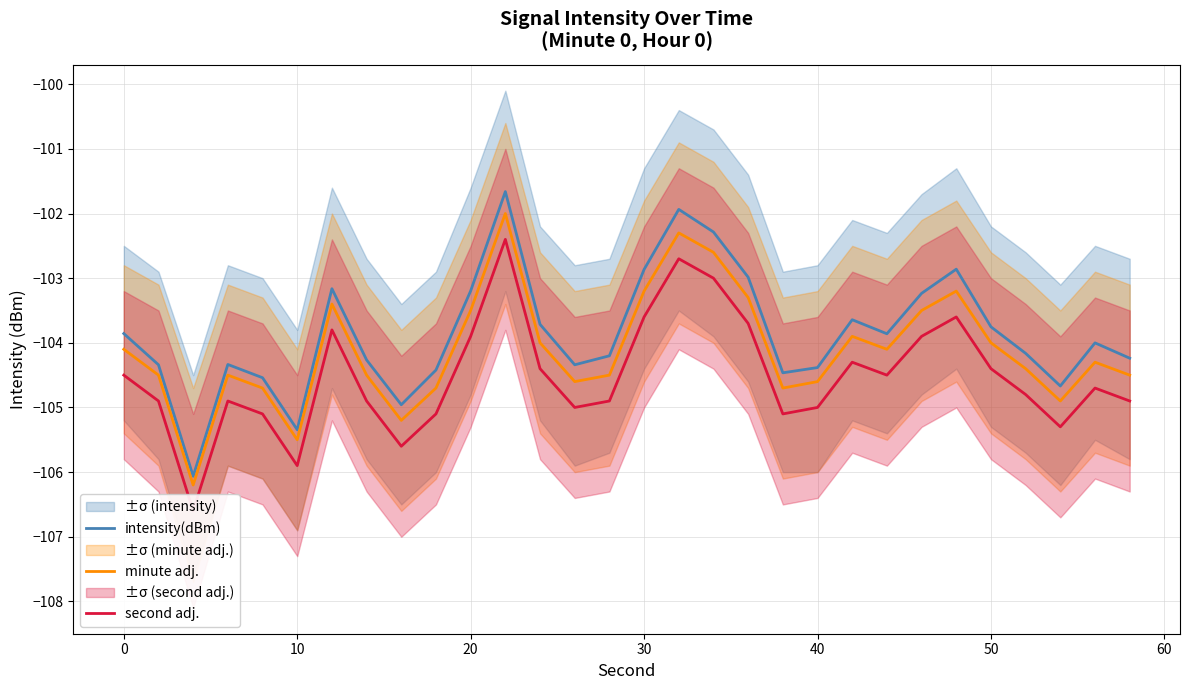

Is it true that minute adj. equals -67.7 at 30?

False